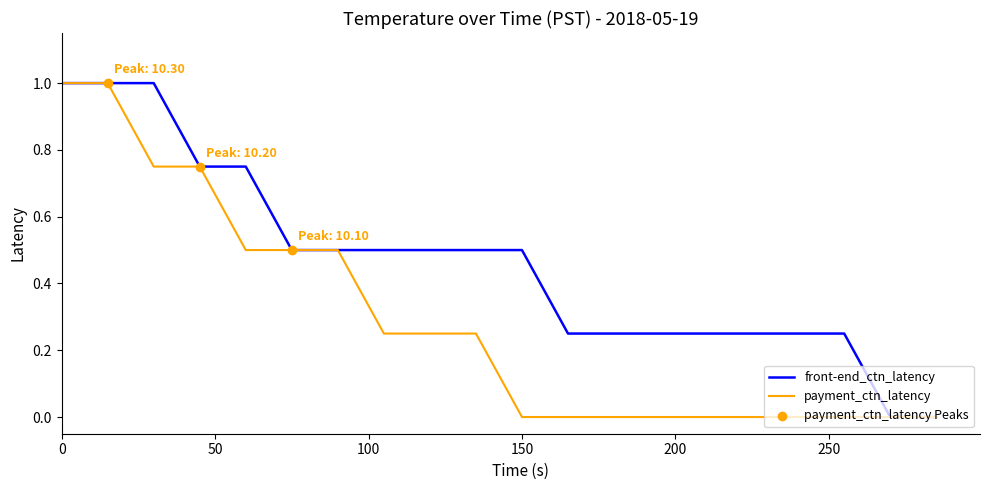

Which series has the largest total across all categories?

front-end_ctn_latency